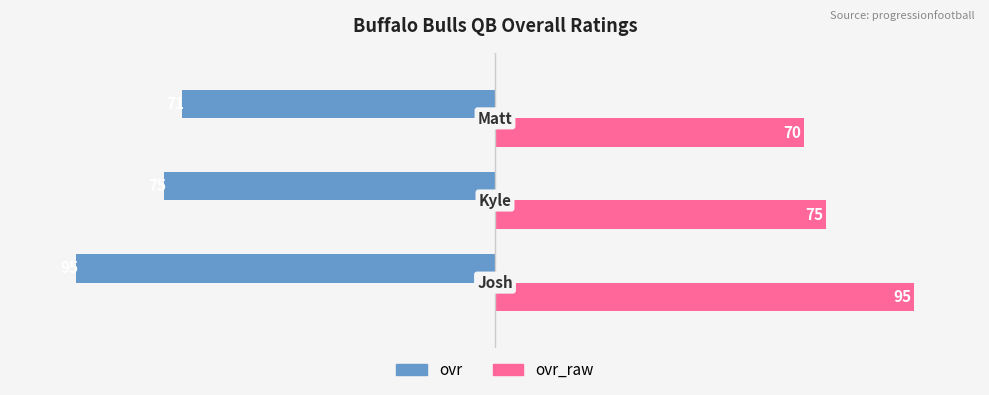

Which series has the largest range (max minus min)?

ovr_raw